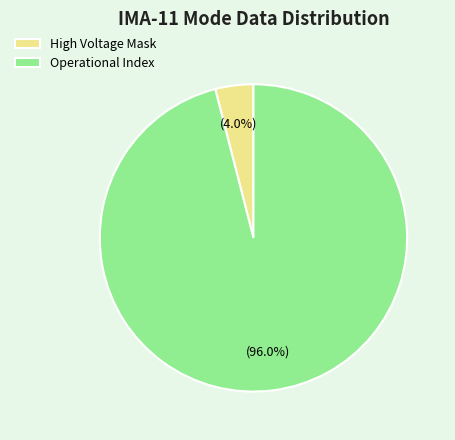

Which has a higher value, High Voltage Mask or Operational Index?

Operational Index